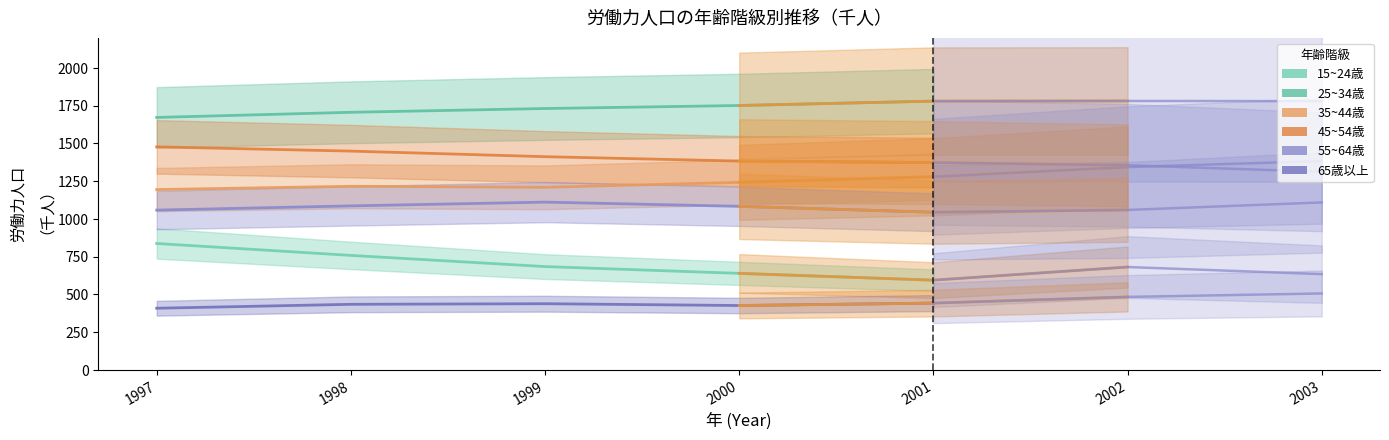

At how many categories does at least one series exceed 1303?

5